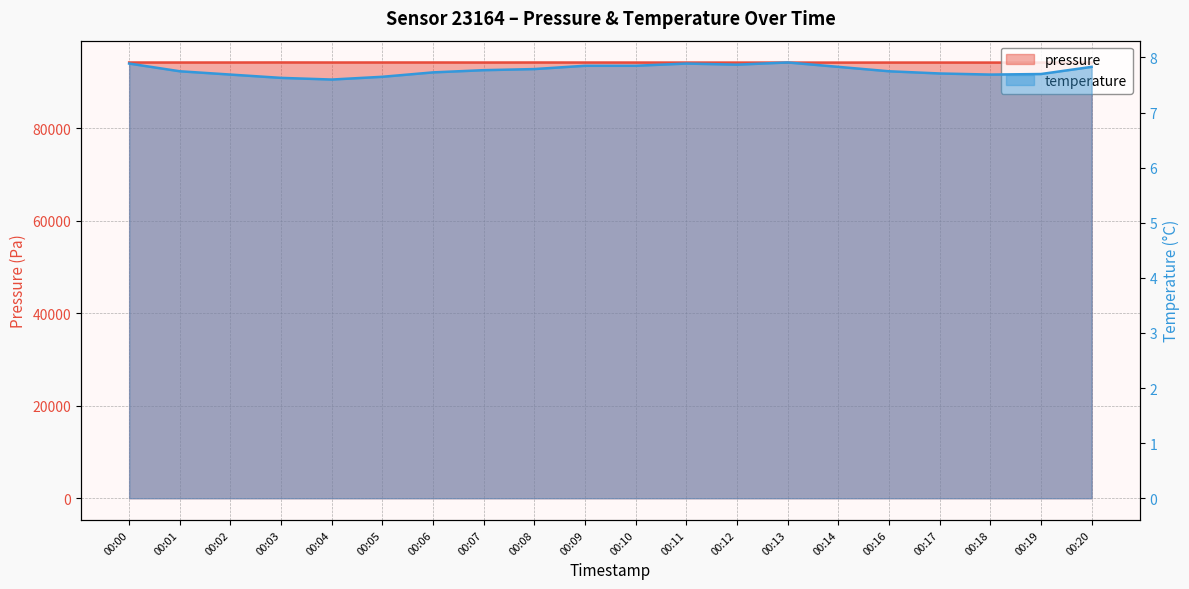

Rank the series at 00:07 from highest to lowest value.

pressure, temperature